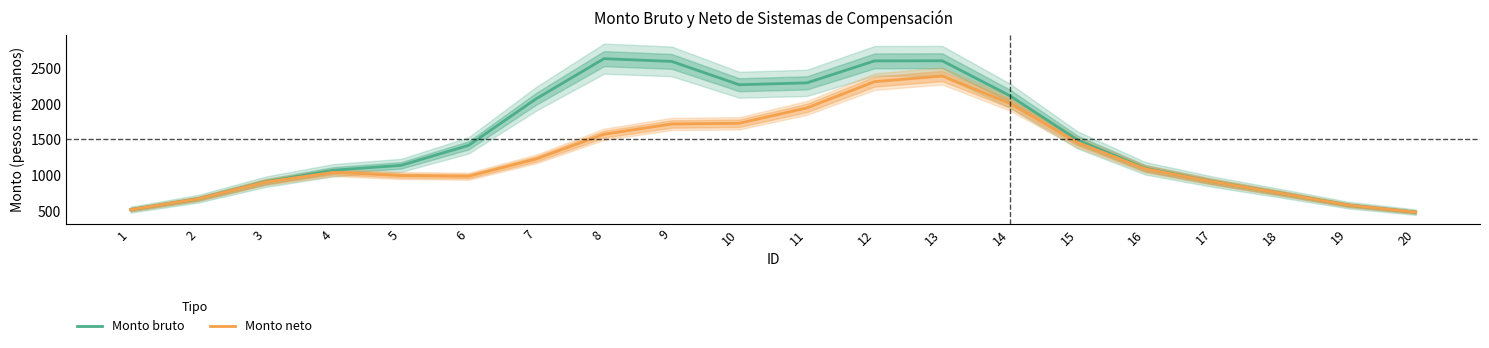

Which category has the lowest value in the Monto bruto series?

20